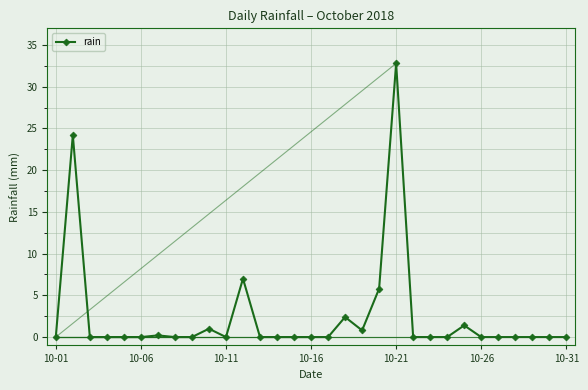

What is the difference between the second highest and second lowest values?

24.2